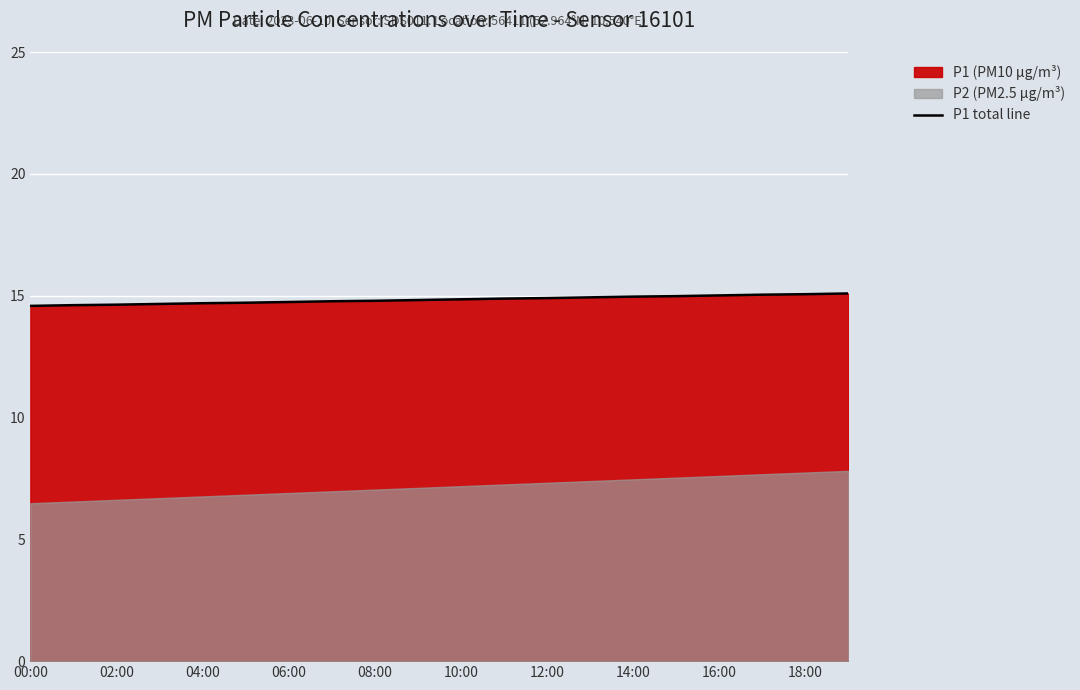

At which label is the value closest to 14?

00:00